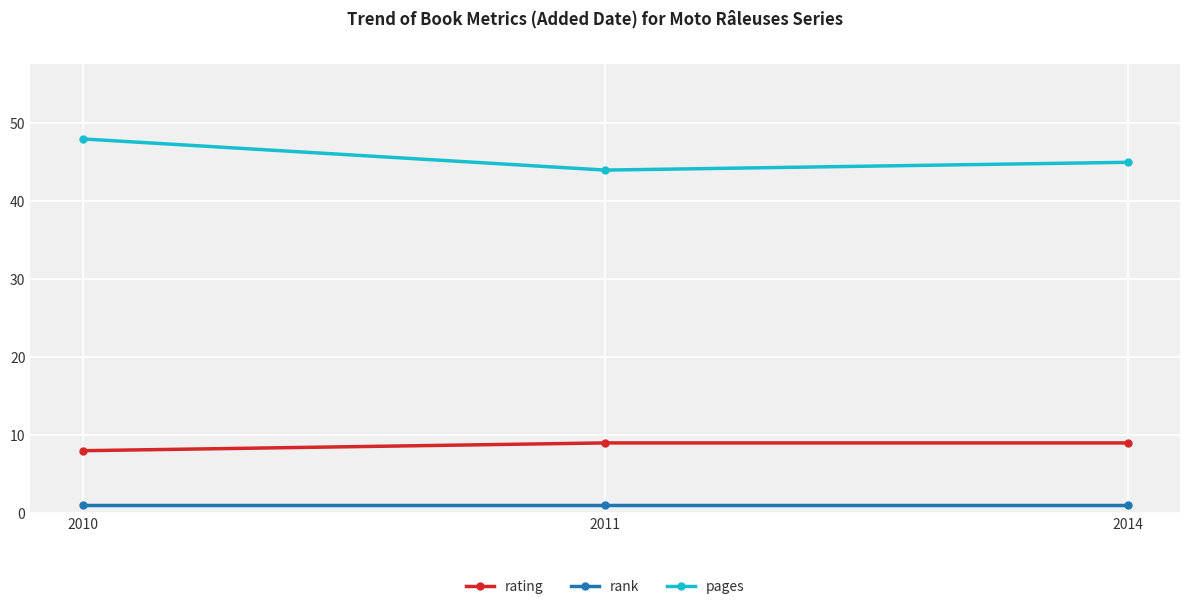

Is it true that rank equals 1 at 2010?

True